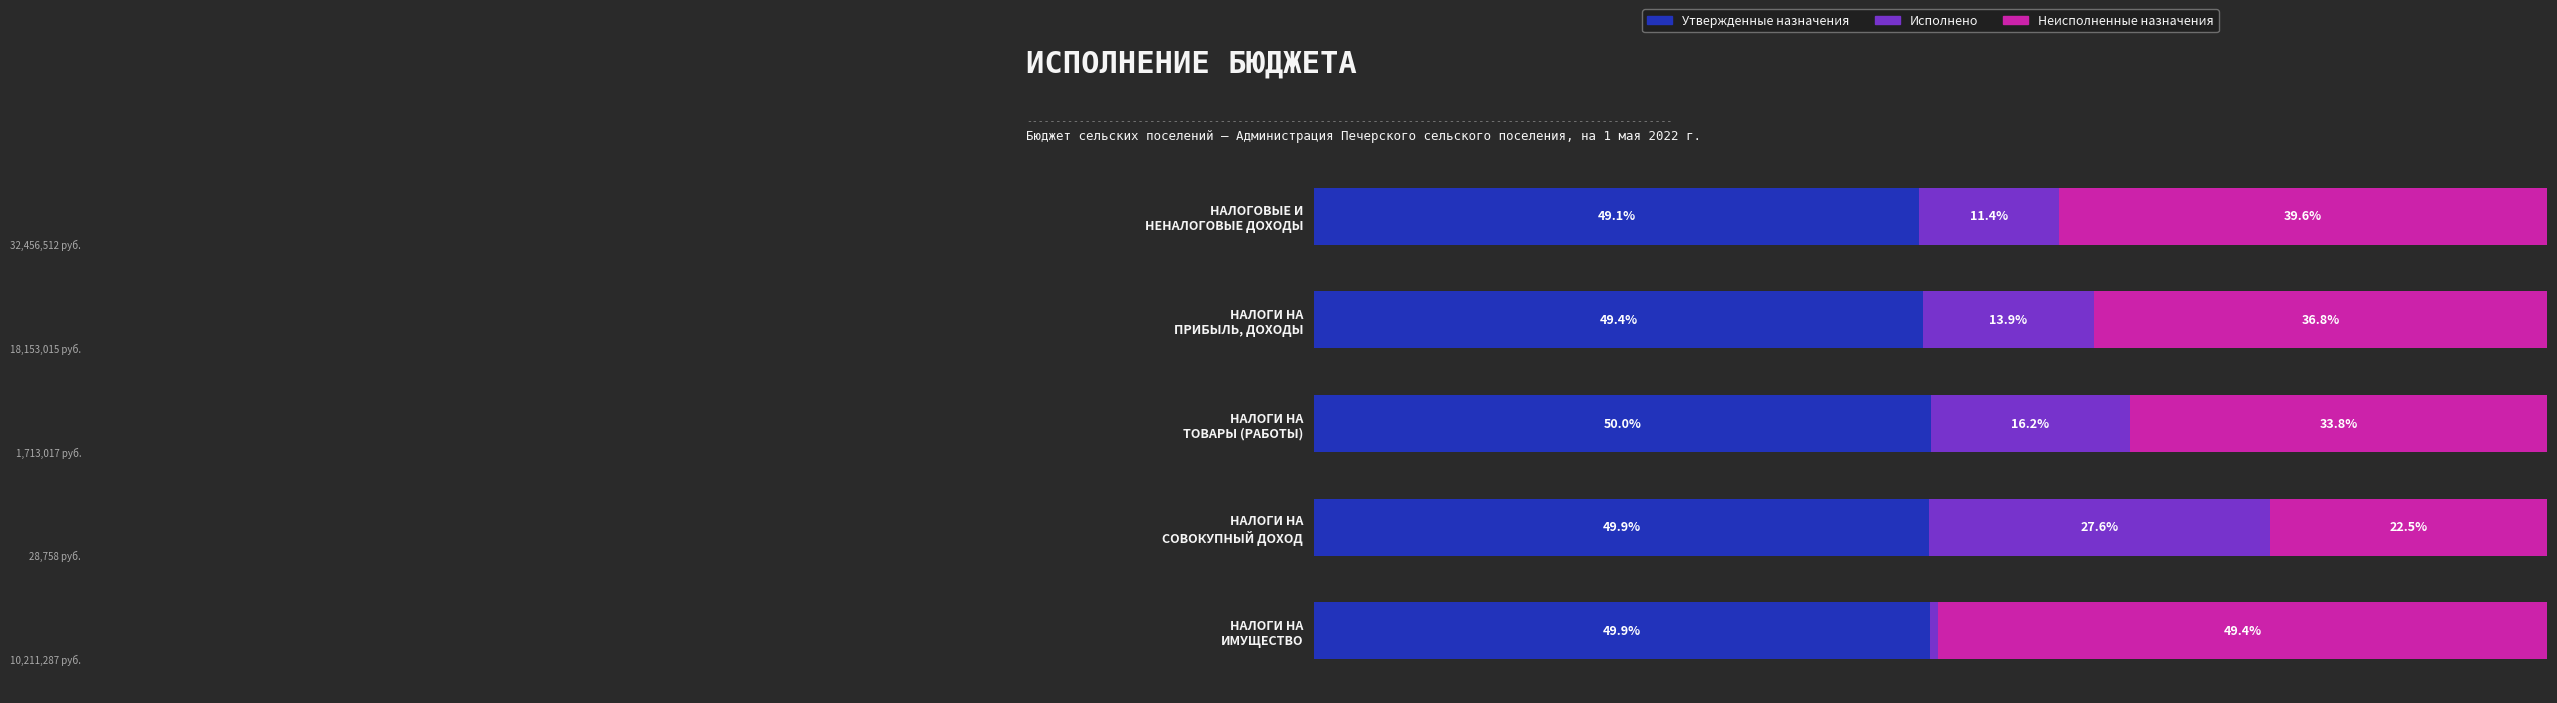

What are all the series names shown in the legend?

Утвержденные назначения, Исполнено, Неисполненные назначения